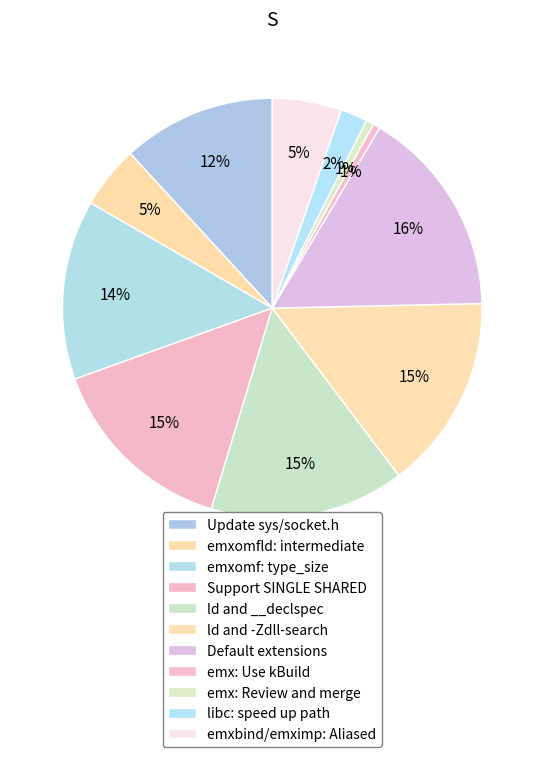

How many segments does this pie chart have?

11